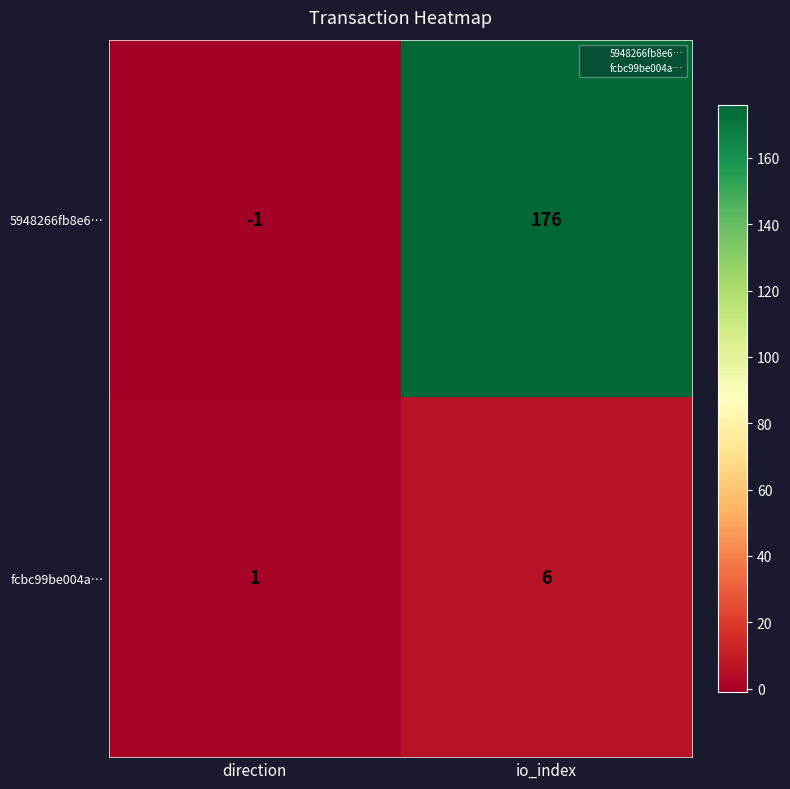

How many values in the 5948266fb8e6… series are below 176?

1